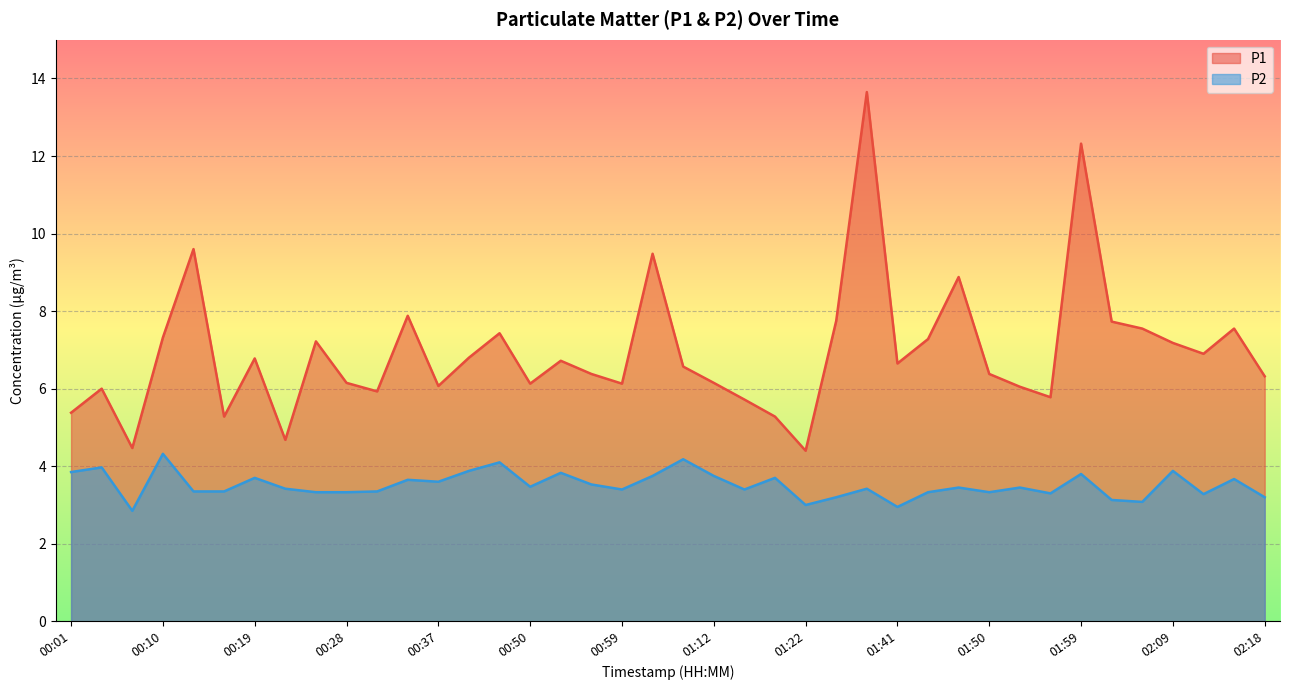

What is the label of the 9th point from the left?

00:25